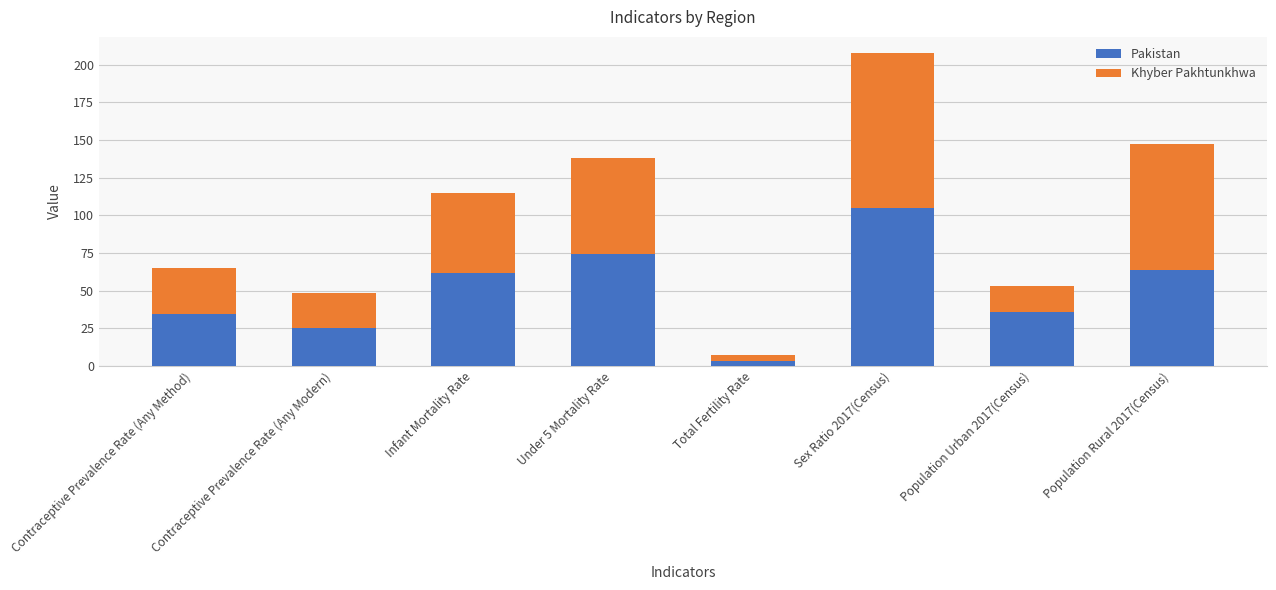

Which category has the lowest value in the Pakistan series?

Total Fertility Rate